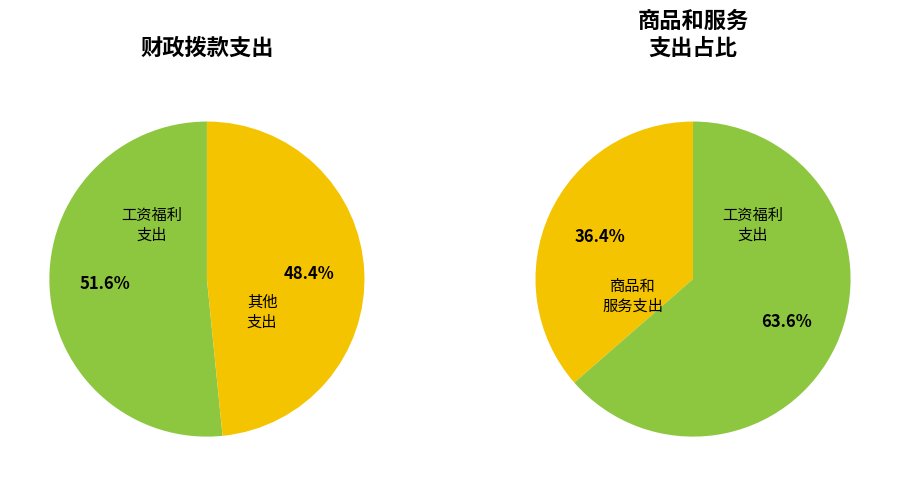

Which slice represents more than half of the pie?

工资福利支出